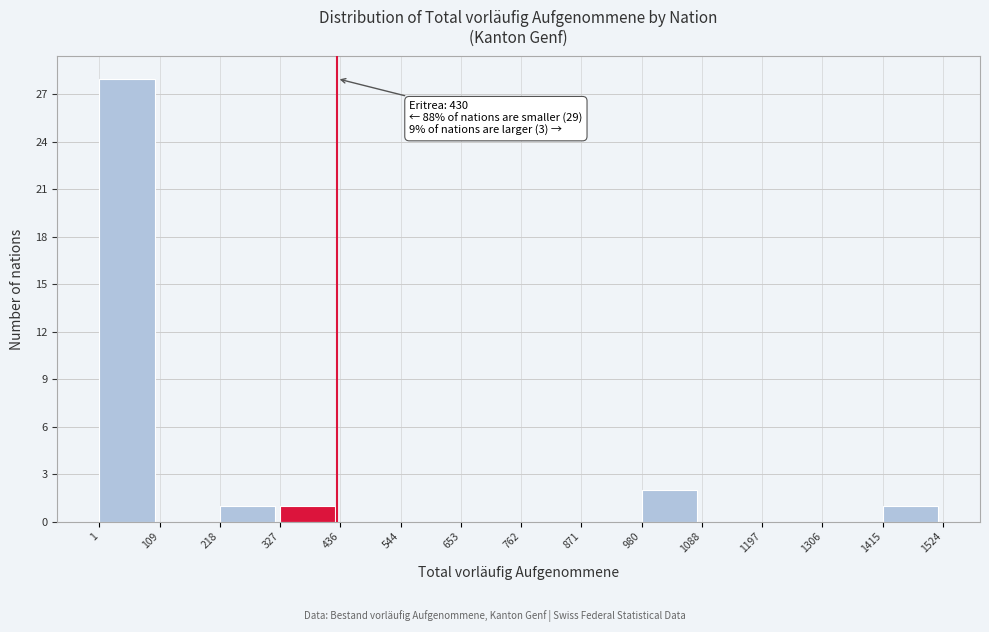

Over which range of the x-axis is the bar tallest?

1 to 109